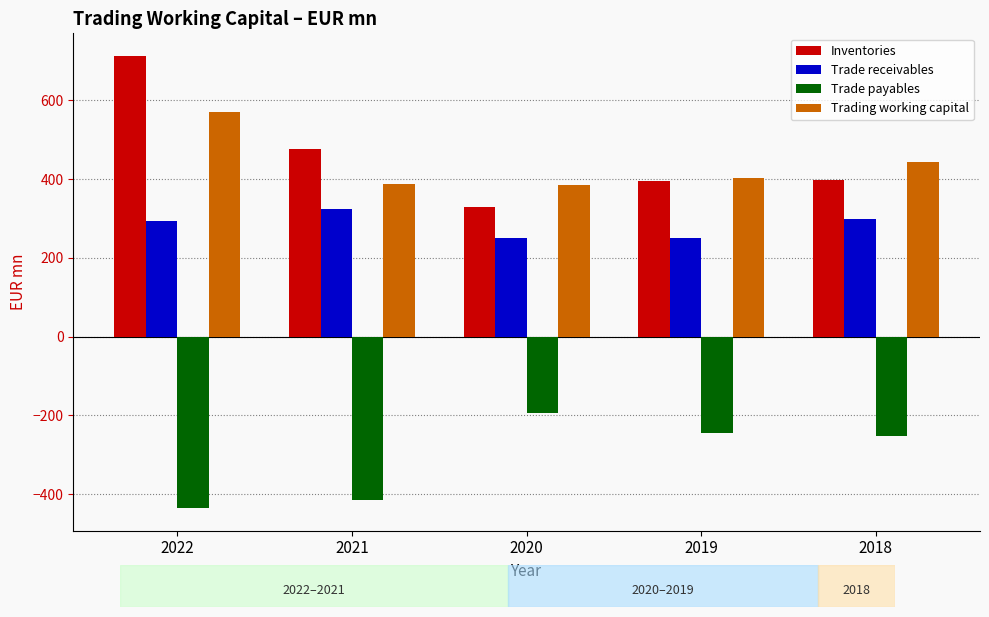

What is the difference between the highest and lowest values at 2020?

579.0